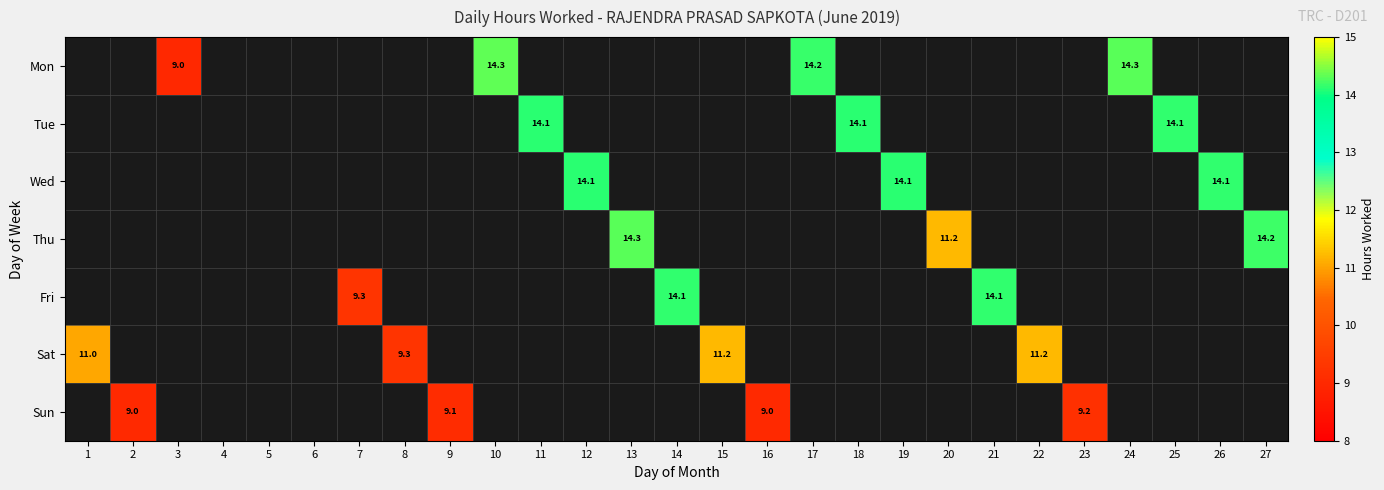

At which category does the chart reach its peak across all series?

10